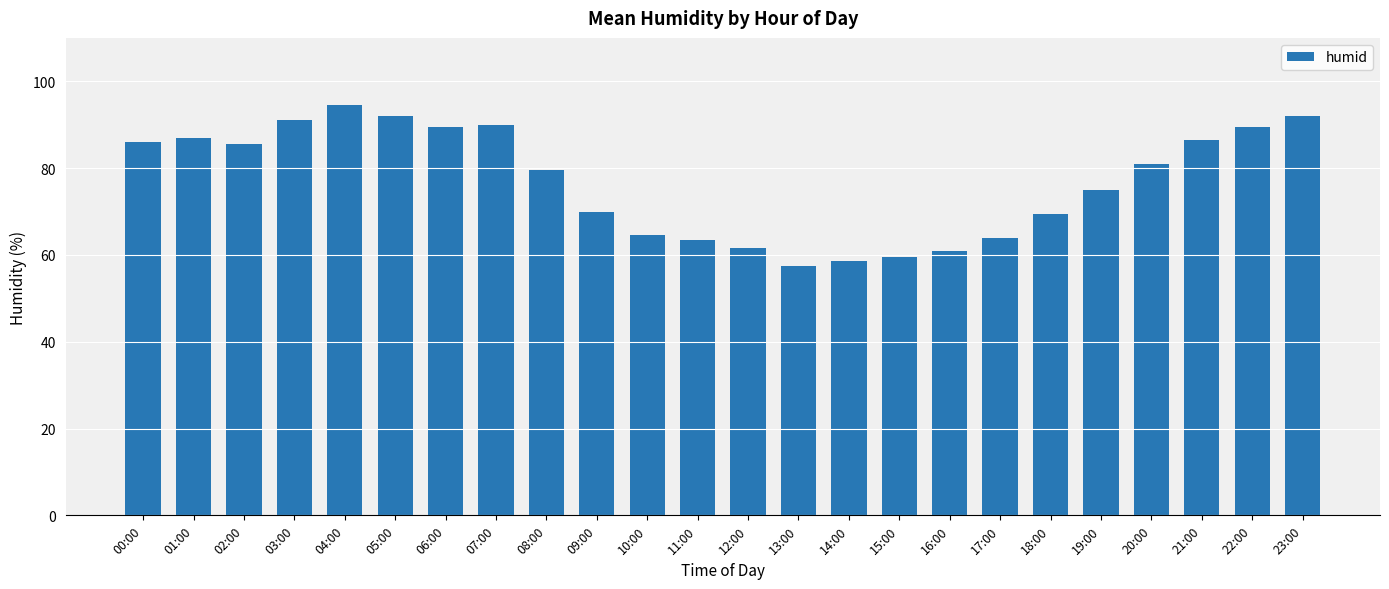

What is the difference between the second highest and second lowest values?

33.5